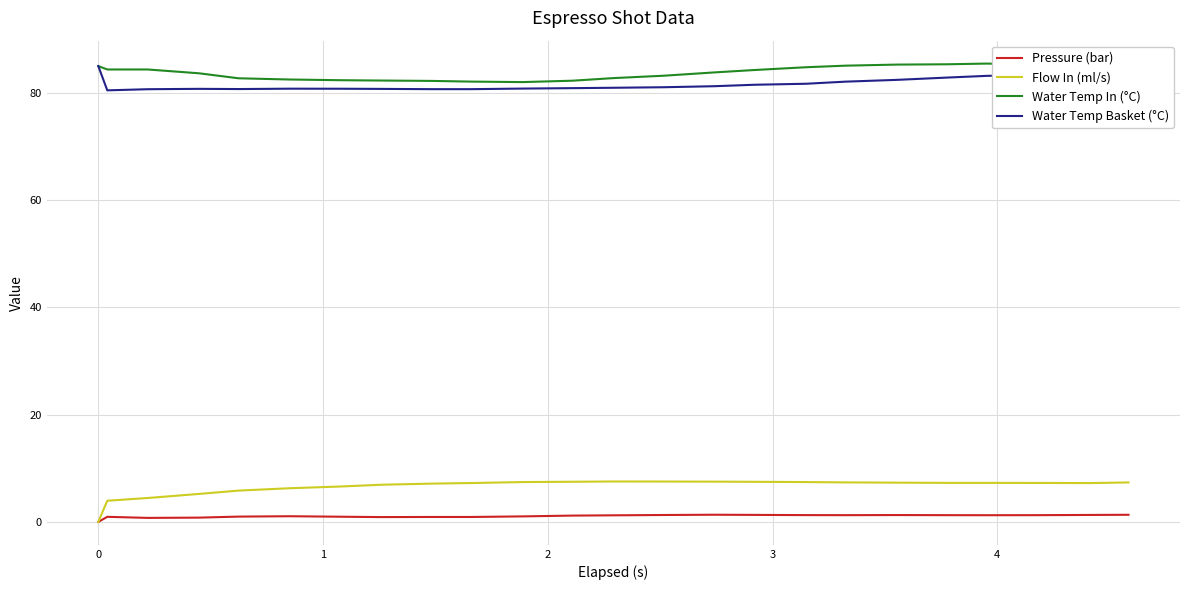

True or false: Water Temp Basket (°C) and Flow In (ml/s) cross at least once.

False